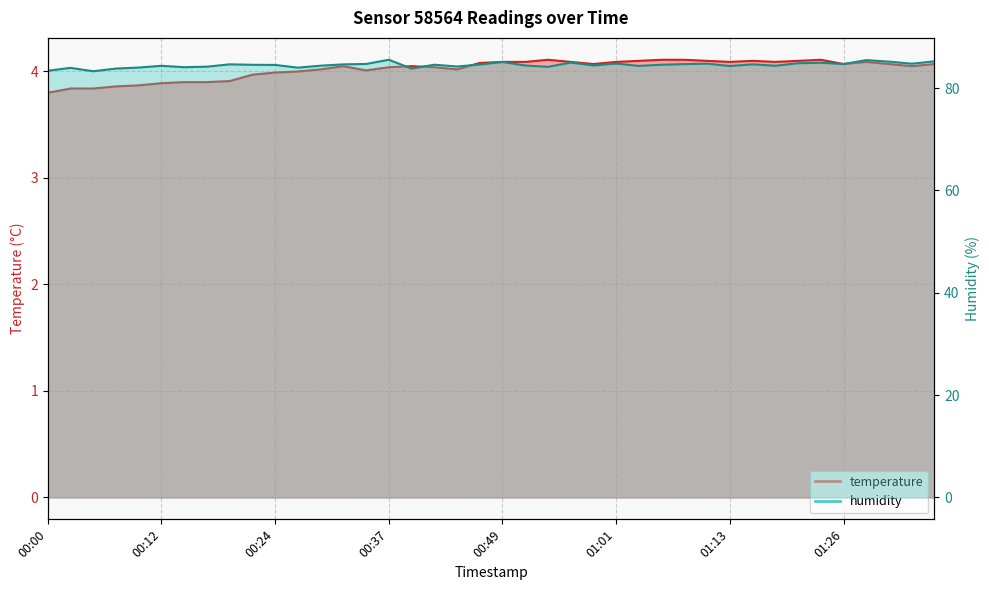

Which series has the largest total across all categories?

humidity